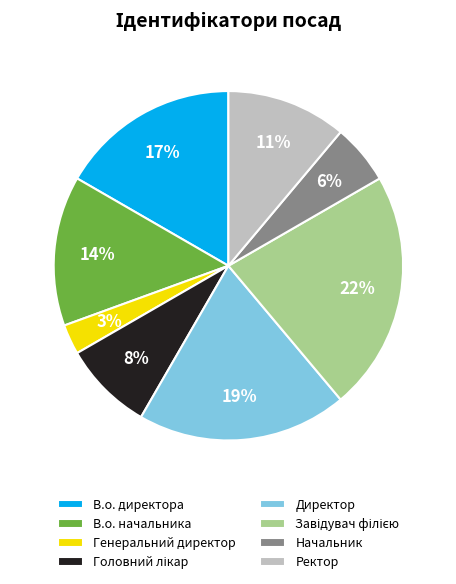

What percentage is the Директор slice, to the nearest percent?

19%